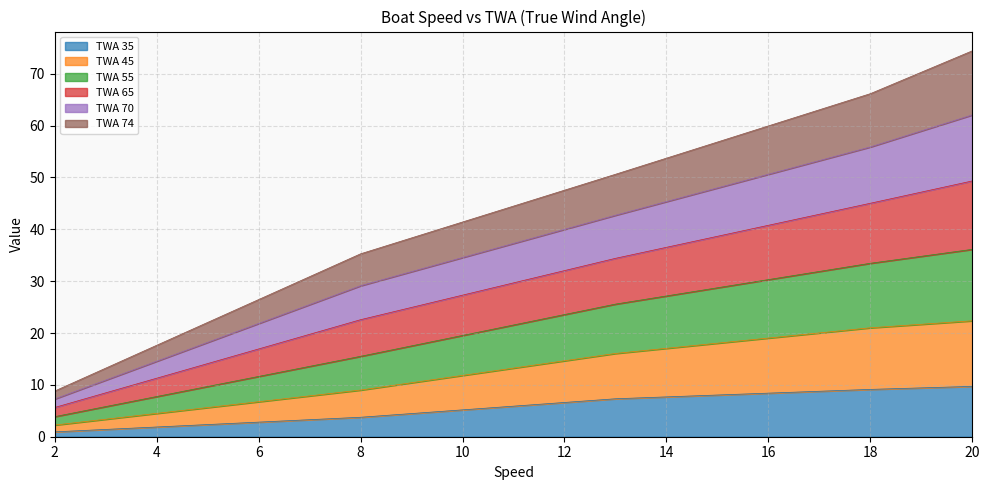

What is the total value across all series at 16?

59.9